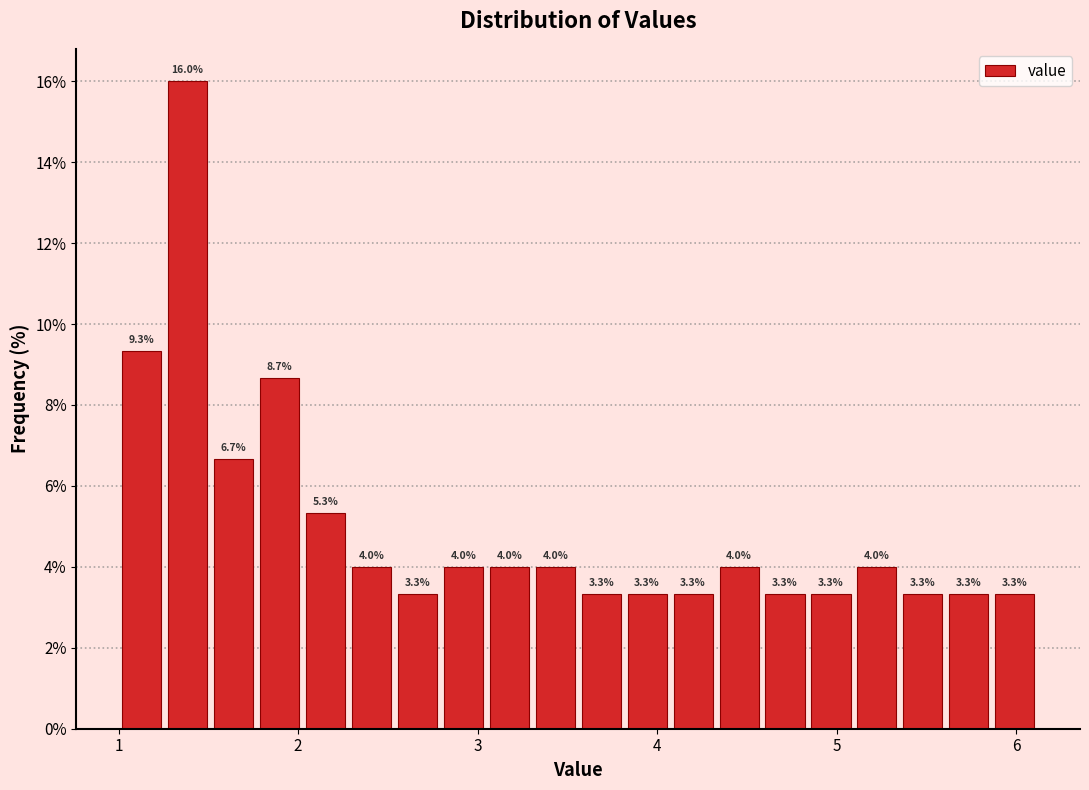

Read against the x-axis, roughly where is the centre of the tallest bar?

1.4